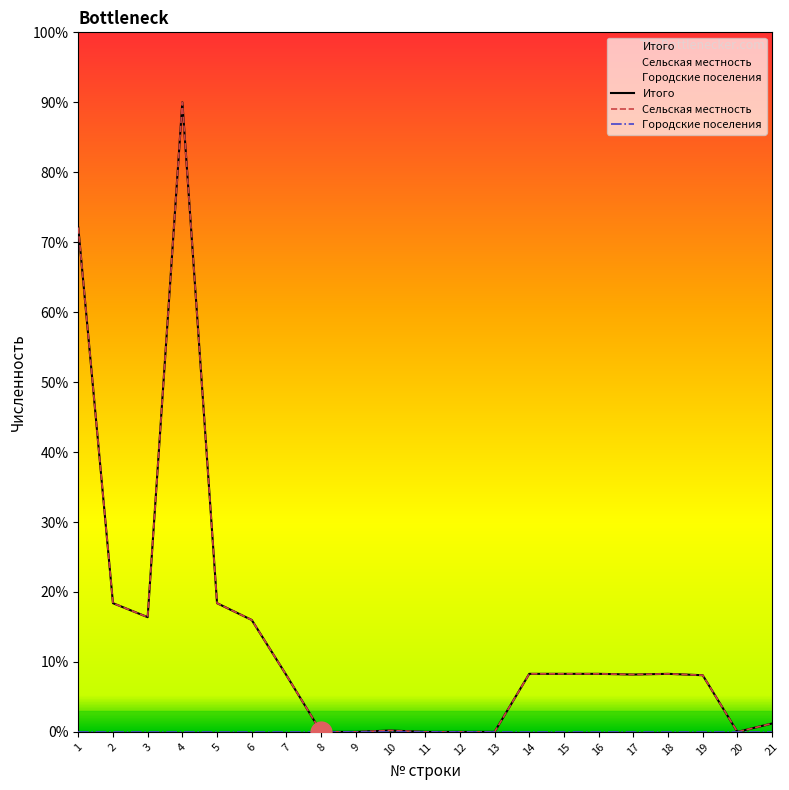

True or false: Итого and Городские поселения cross at least once.

False